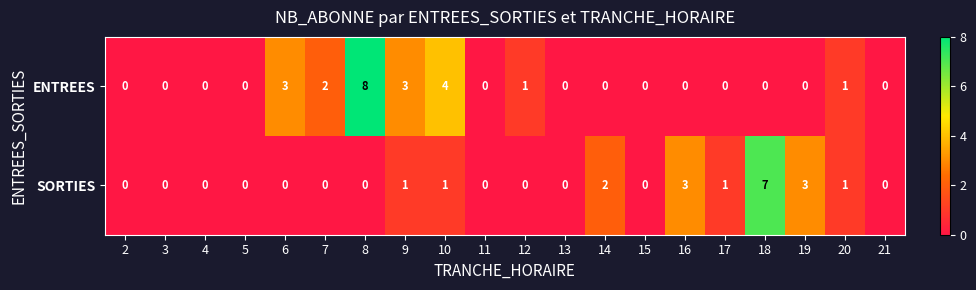

The value of ENTREES at 18 is 0. True or false?

True